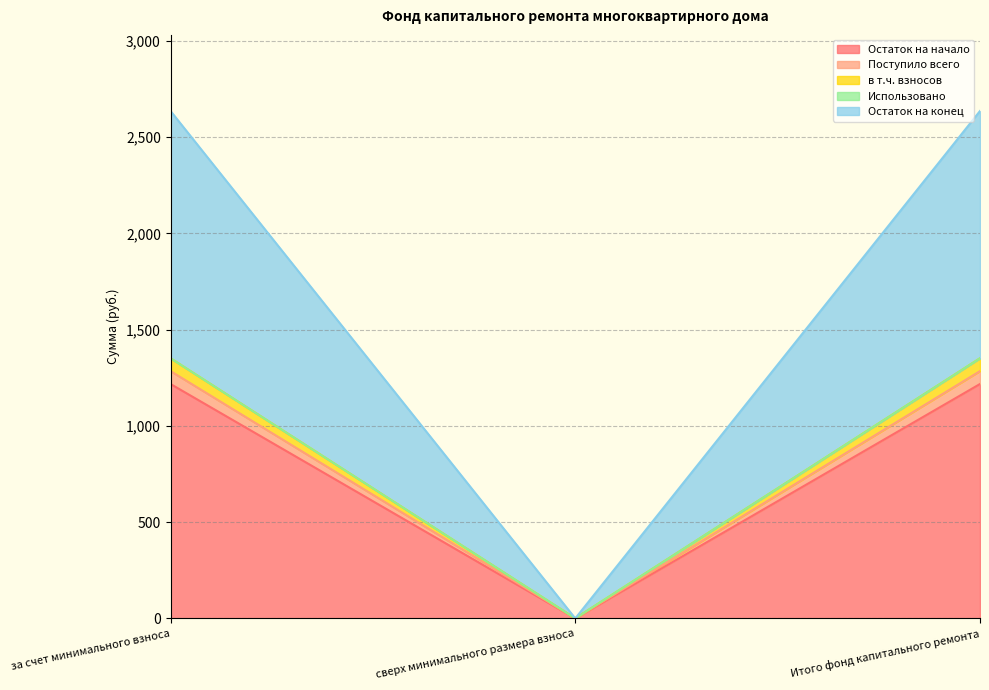

The value of Остаток на конец at Итого фонд капитального ремонта is 1881.0. True or false?

False